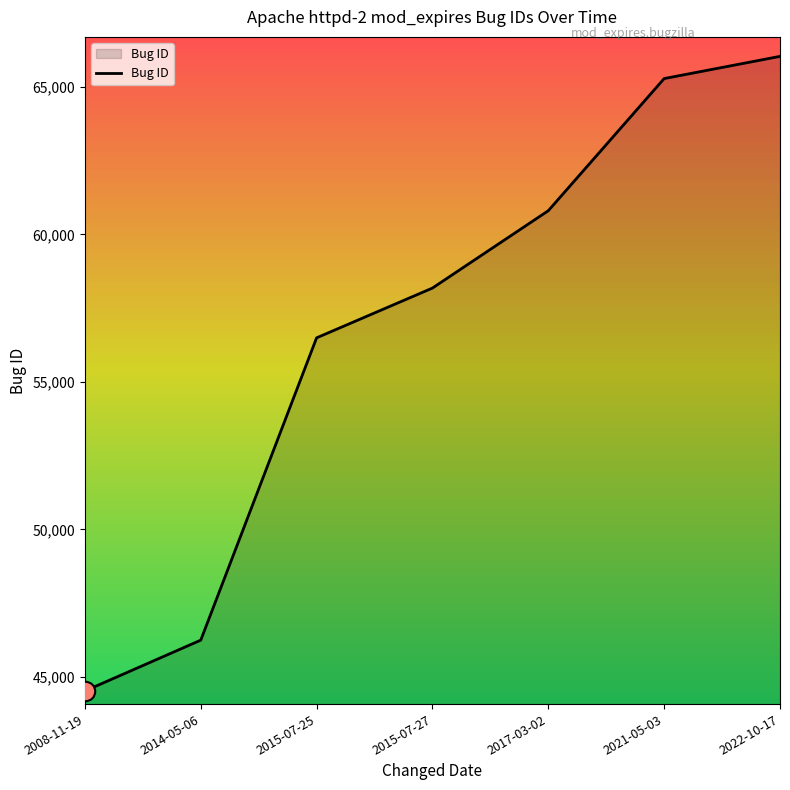

How many values are below 58181?

3